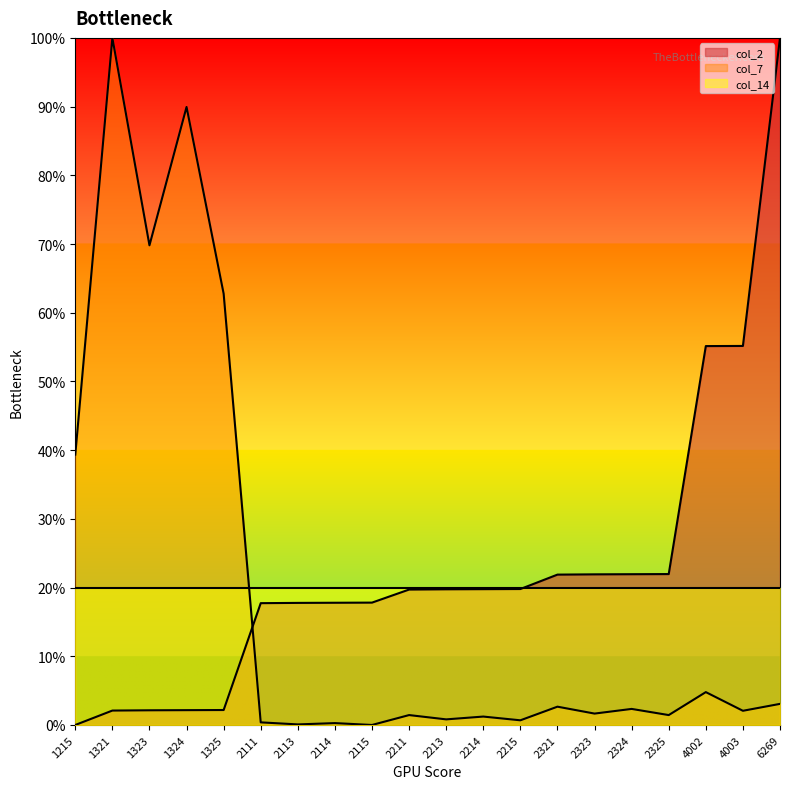

At how many categories does at least one series exceed 3?

20